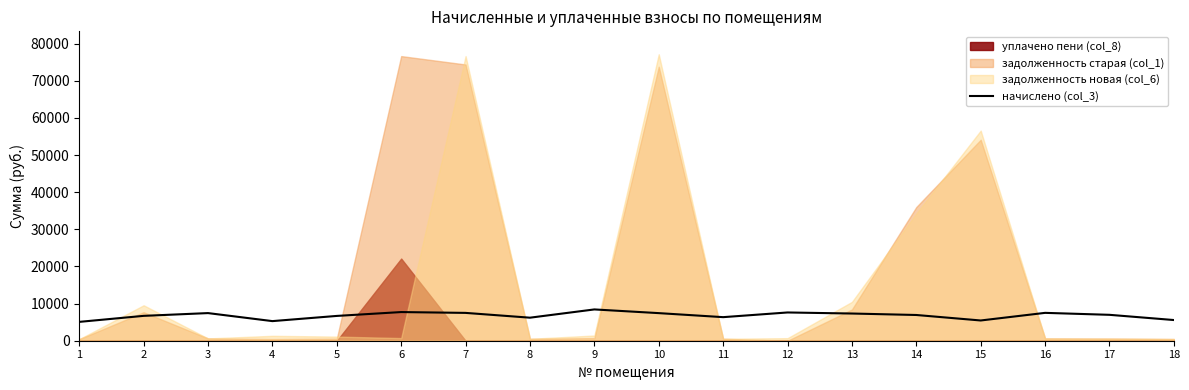

At which category does the data reach its first local peak?

3